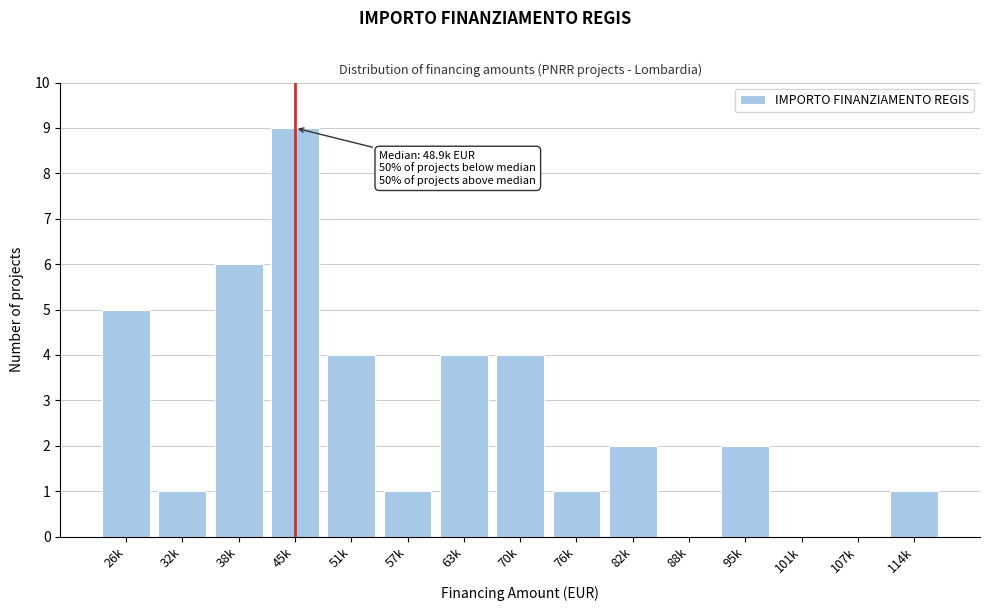

Reading right to left, what are all the values shown in this chart?

114k=1	107k=0	101k=0	95k=2	88k=0	82k=2	76k=1	70k=4	63k=4	57k=1	51k=4	45k=9	38k=6	32k=1	26k=5